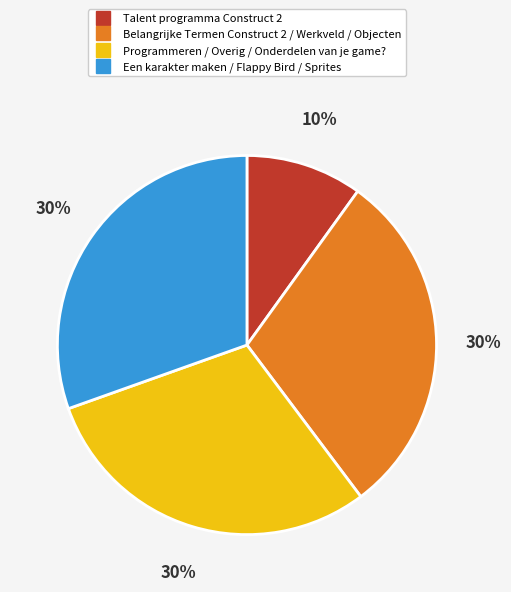

Is there a majority slice in this chart?

No